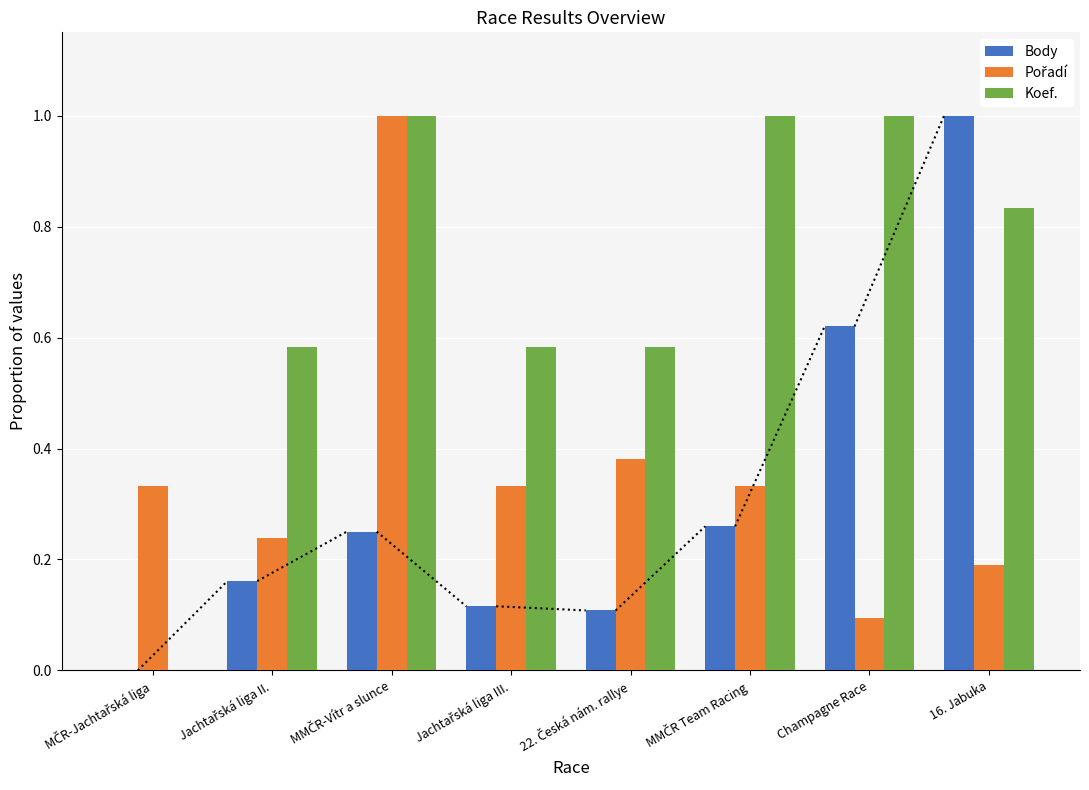

The value of Body at 16. Jabuka is 0.5. True or false?

False